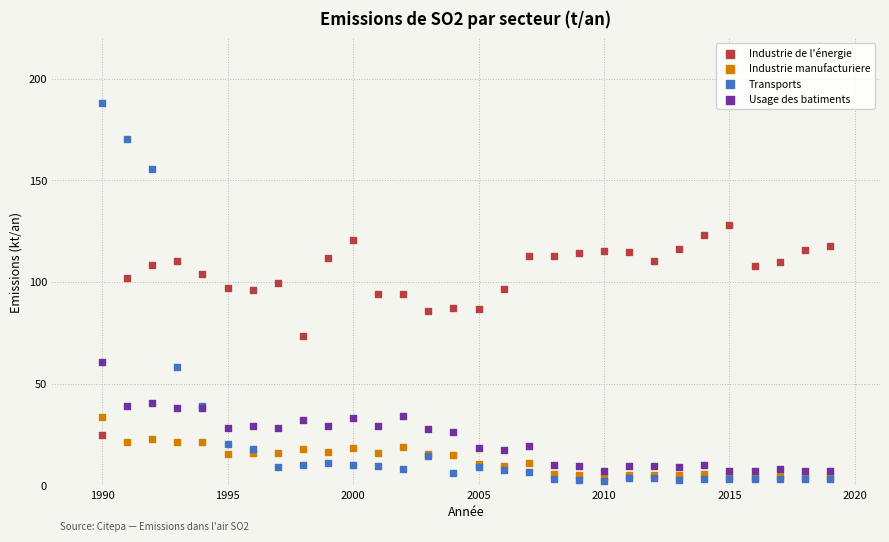

Which series reaches the minimum Y coordinate?

Transports